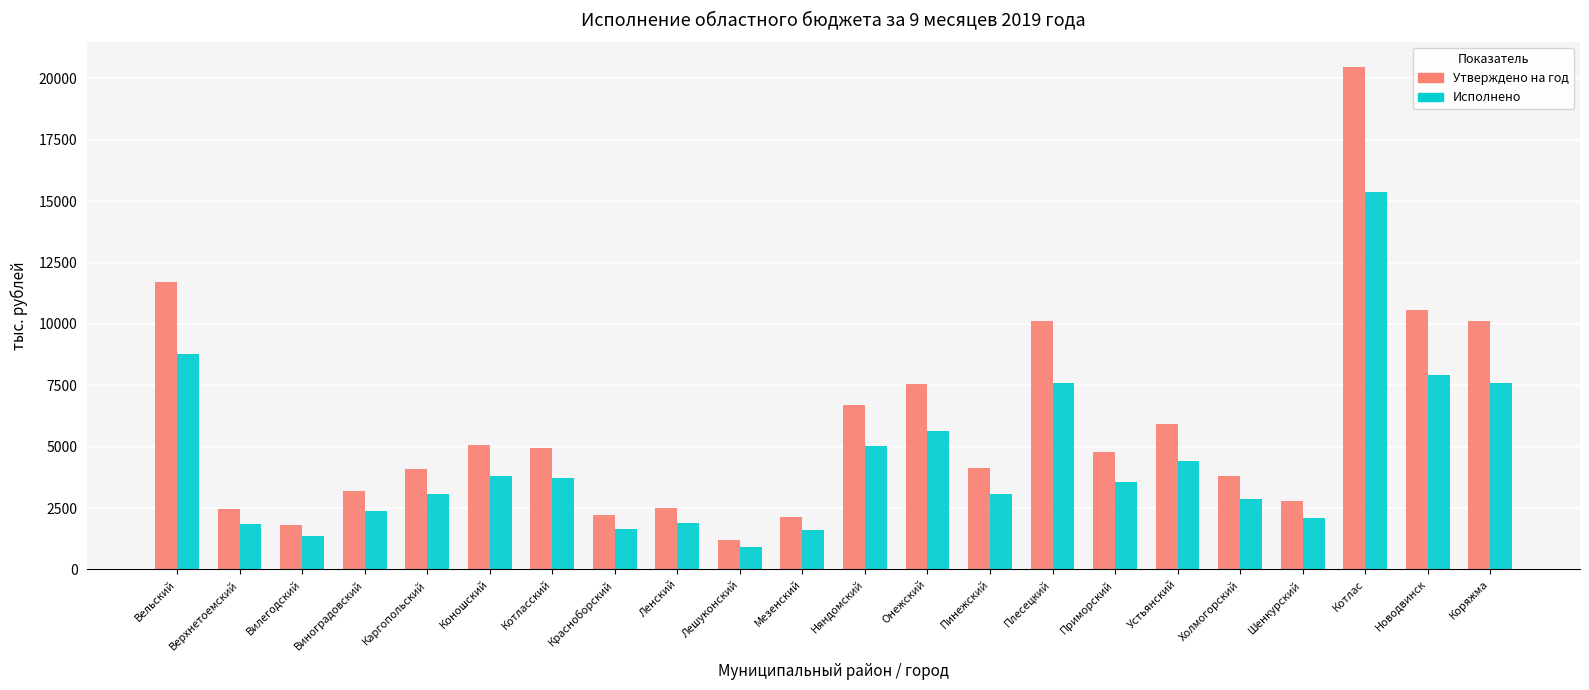

At which category is the sum across all series the highest?

Котлас